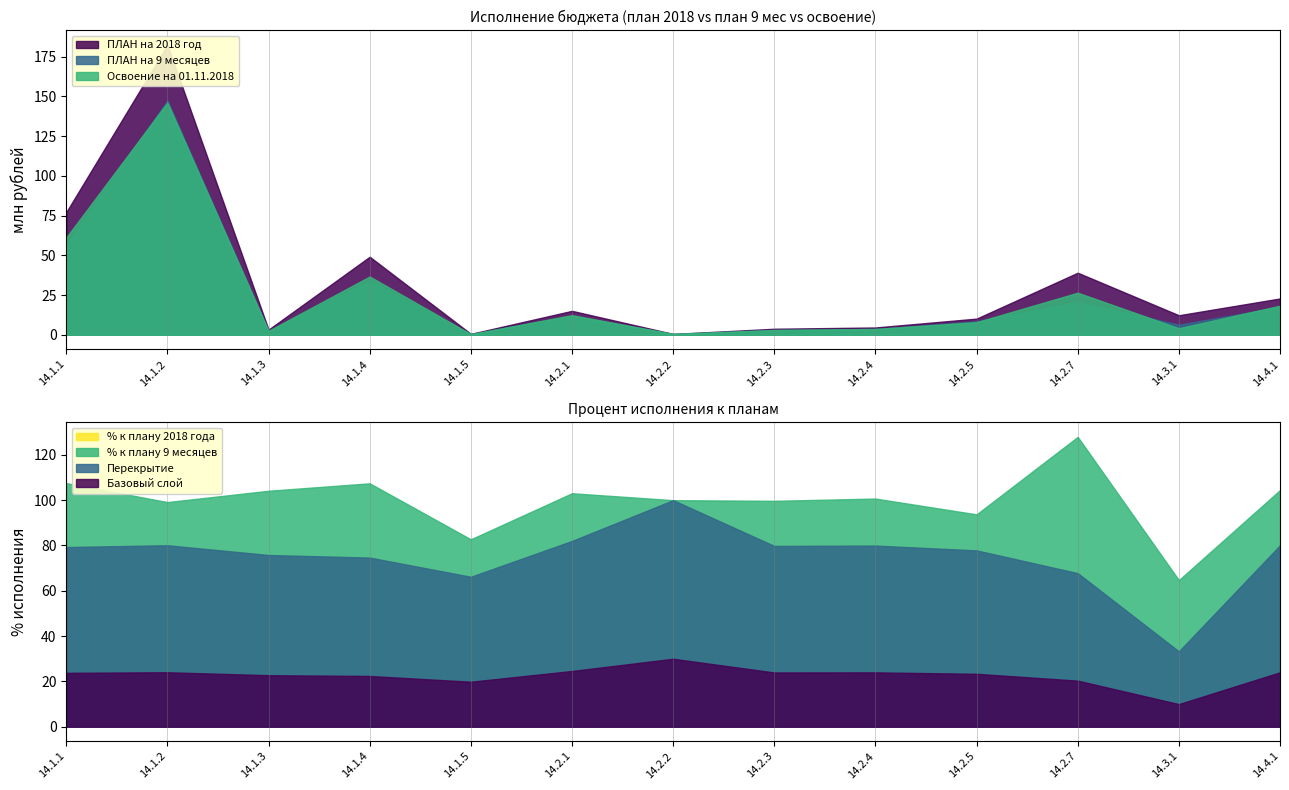

What is the maximum value for % к плану 9 мес?

127.9